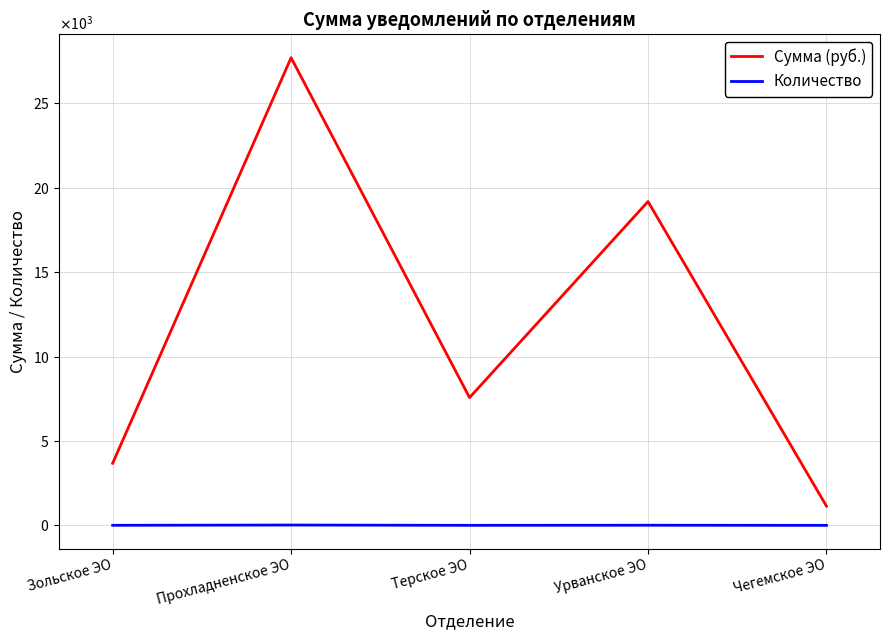

In Количество, how many points are lower than both neighbors (excluding endpoints)?

1